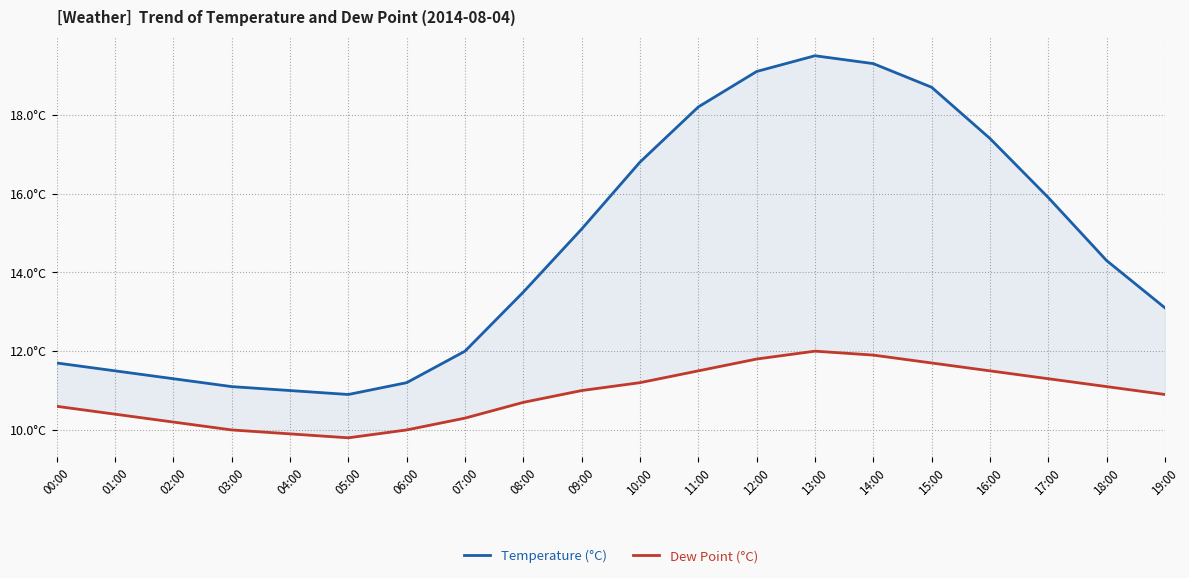

At which category does Temperature (°C) reach its first local valley?

05:00